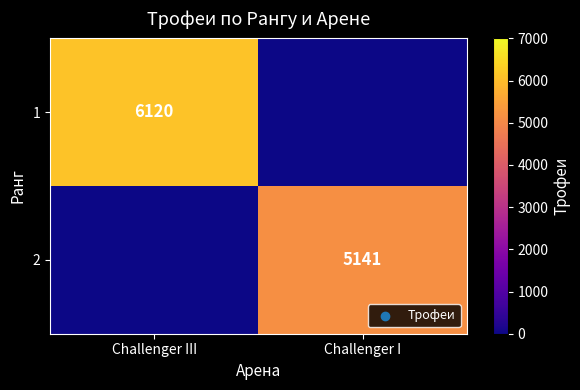

The value of 1 at Challenger III is 6120. True or false?

True